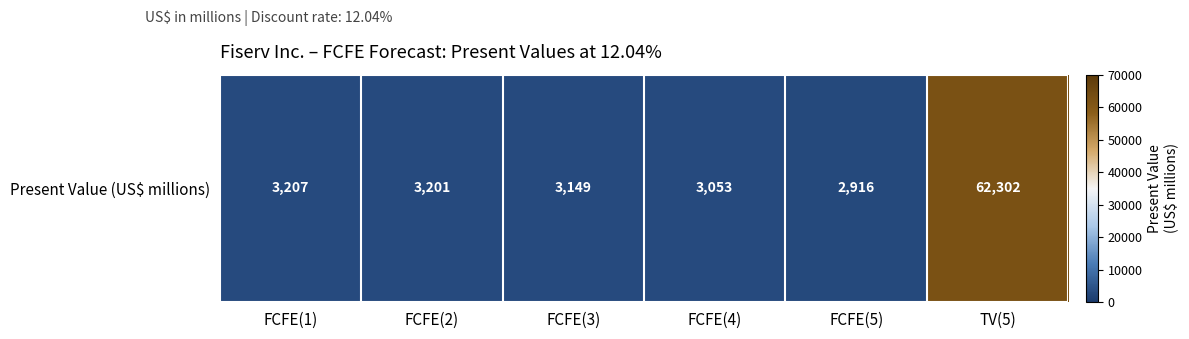

What is the difference between the values at TV(5) and FCFE(1)?

59095